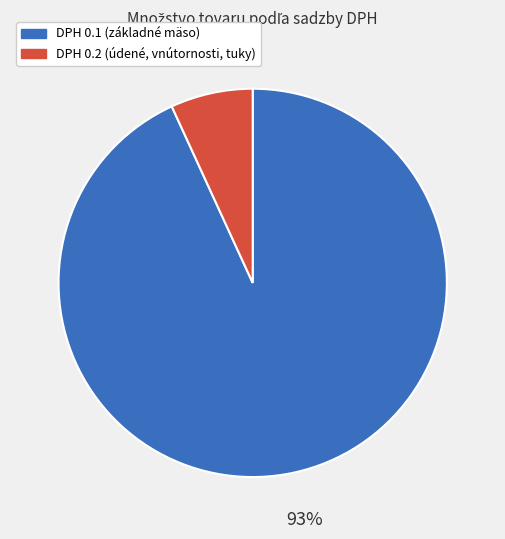

How many segments does this pie chart have?

2